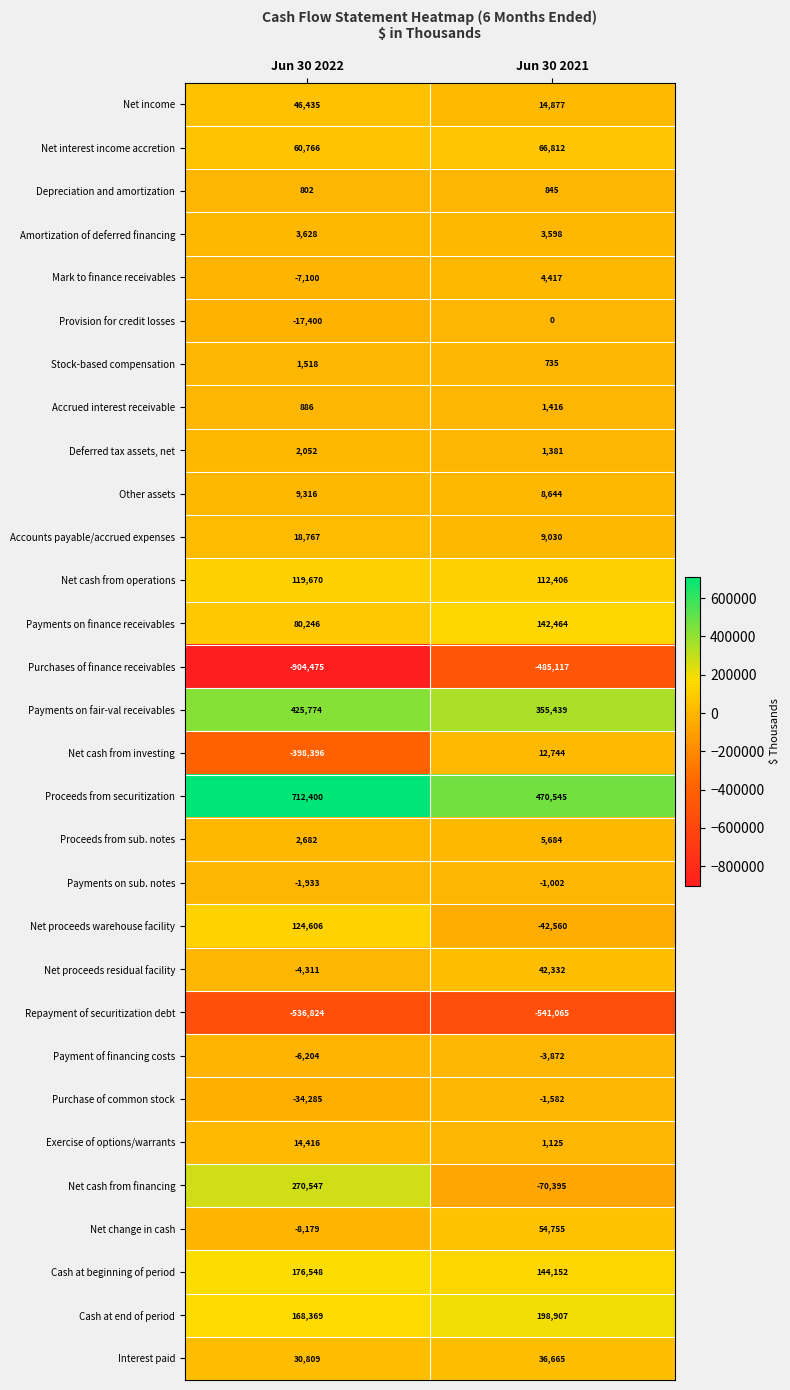

Rank the categories by Net proceeds warehouse facility value from highest to lowest.

Jun 30 2022, Jun 30 2021